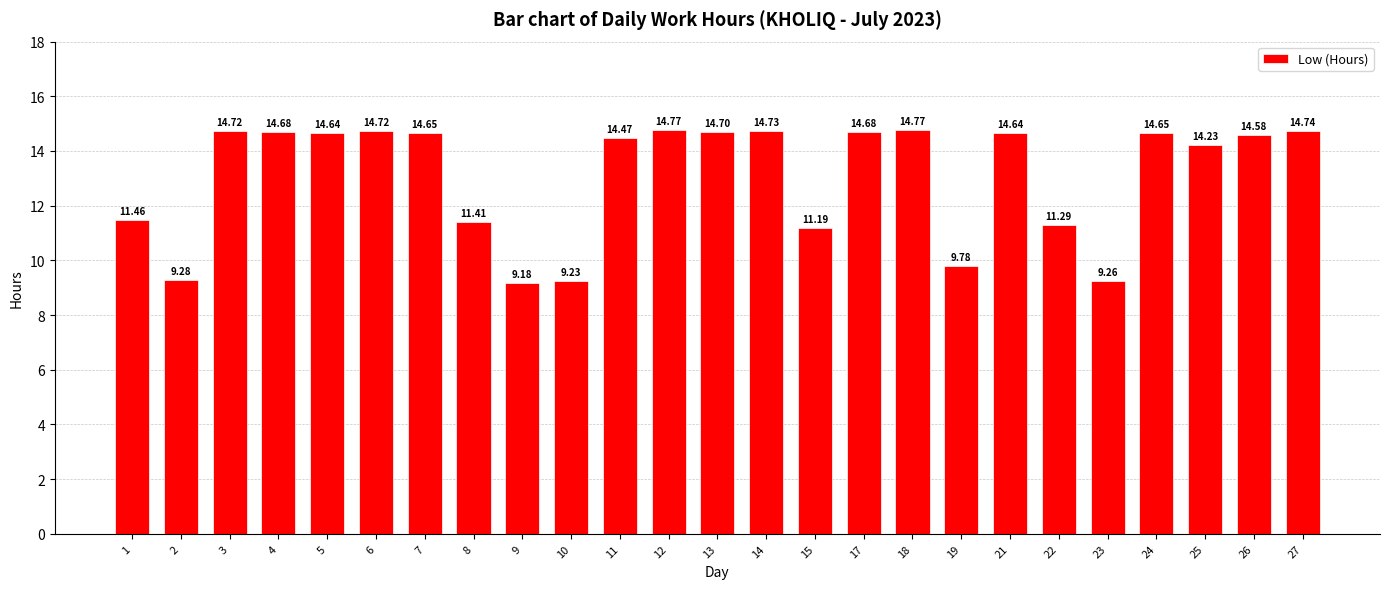

Reading right to left, extract all data points from this chart.

27=14.7	26=14.6	25=14.2	24=14.7	23=9.3	22=11.3	21=14.6	19=9.8	18=14.8	17=14.7	15=11.2	14=14.7	13=14.7	12=14.8	11=14.5	10=9.2	9=9.2	8=11.4	7=14.7	6=14.7	5=14.6	4=14.7	3=14.7	2=9.3	1=11.5